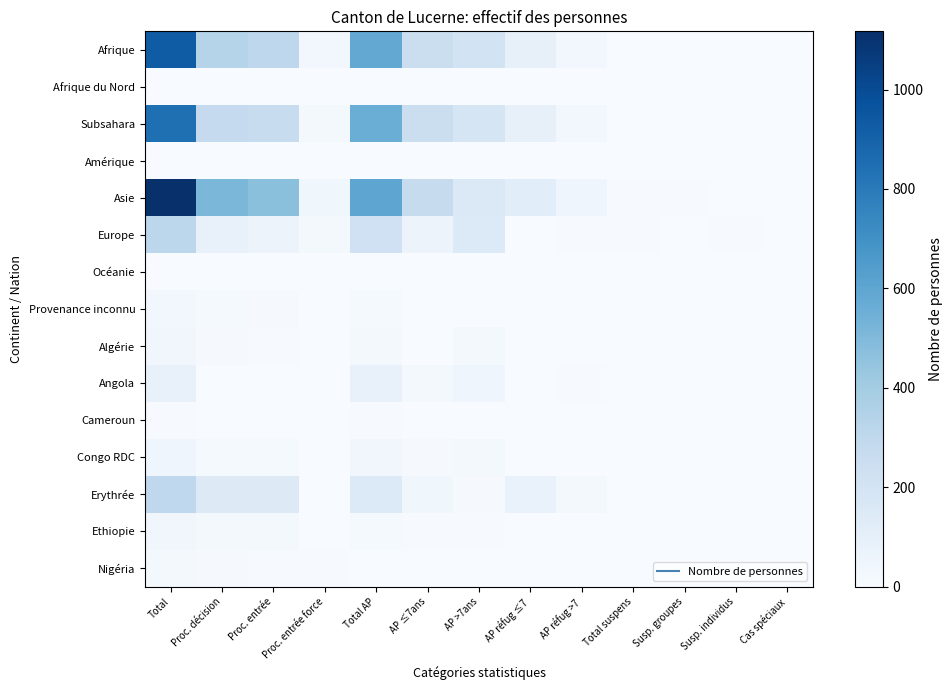

Which series has the largest range (max minus min)?

Asie